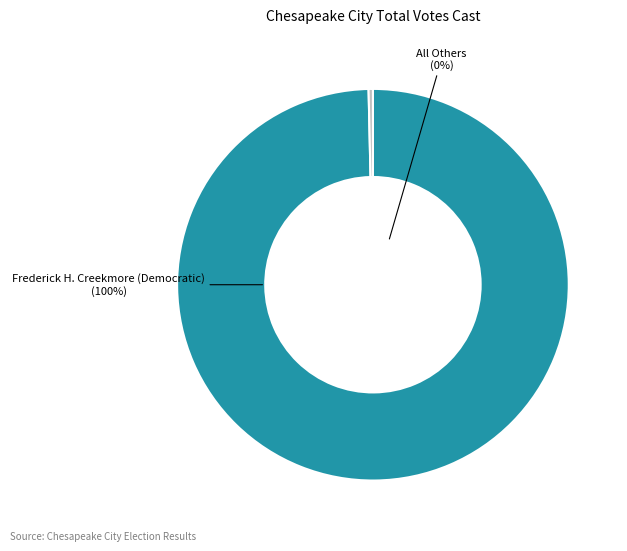

What is the change in value from Frederick H. Creekmore (Democratic) to All Others?

-10586